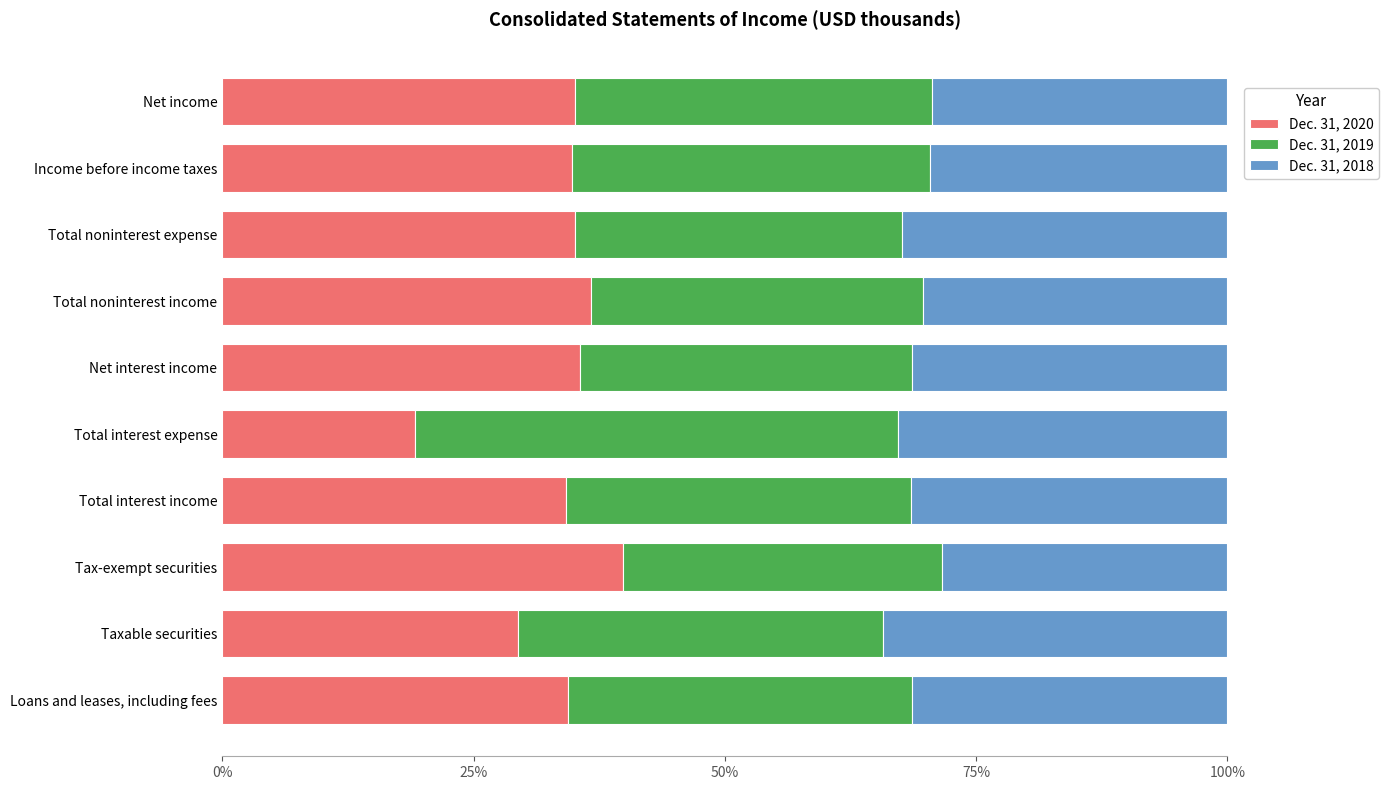

What are all the series names shown in the legend?

Dec. 31, 2020, Dec. 31, 2019, Dec. 31, 2018